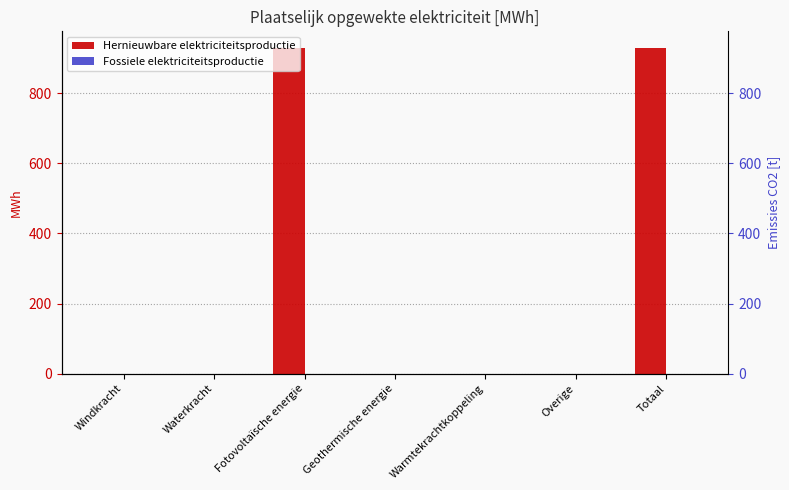

Rank the series by their average value, from highest to lowest.

Hernieuwbare elektriciteitsproductie, Fossiele elektriciteitsproductie